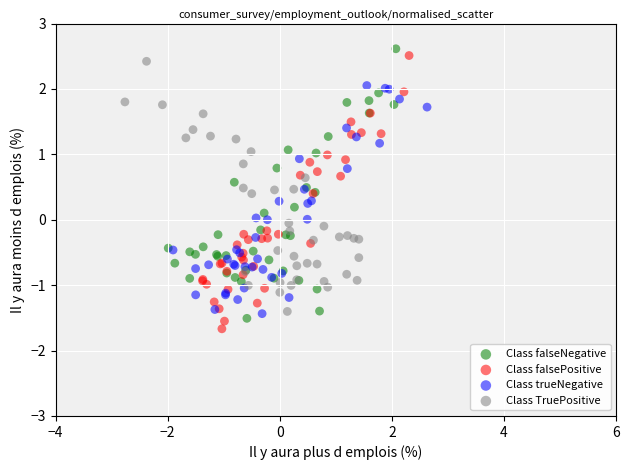

Which series has the widest spread of Y values?

Class falsePositive